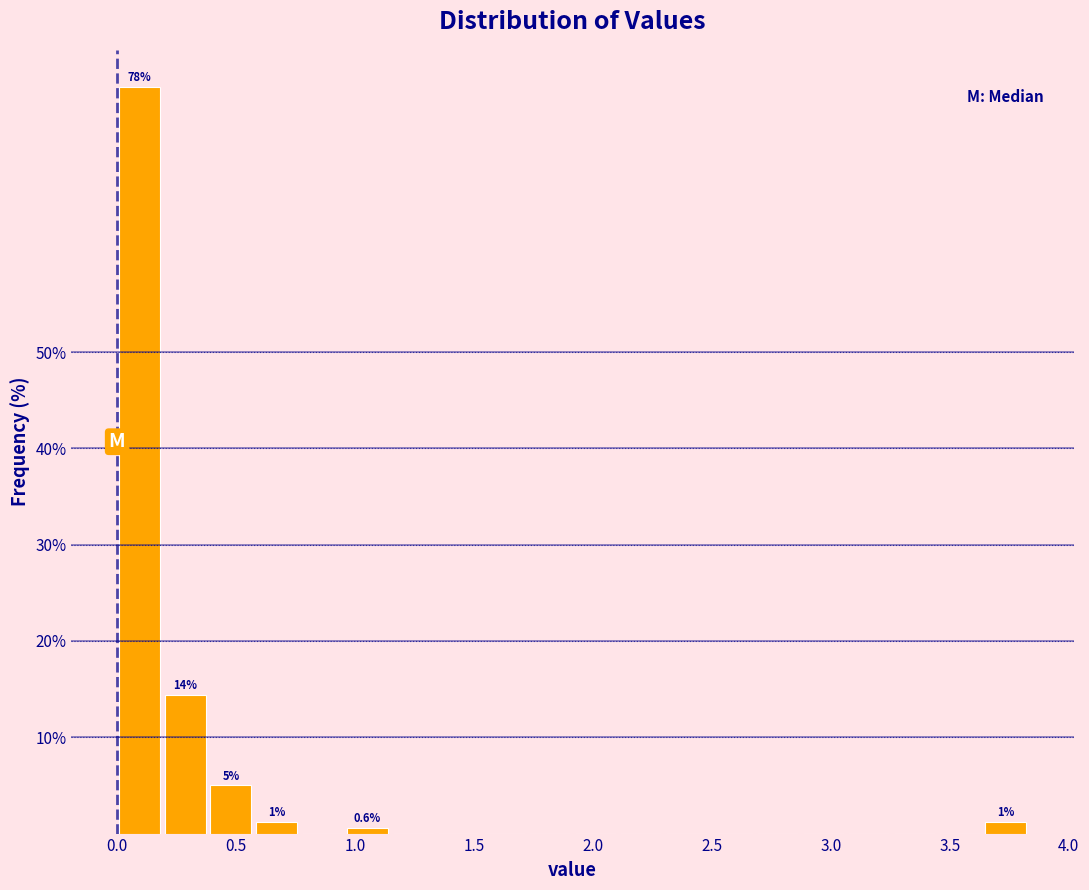

Read against the x-axis, roughly where is the centre of the tallest bar?

0.10